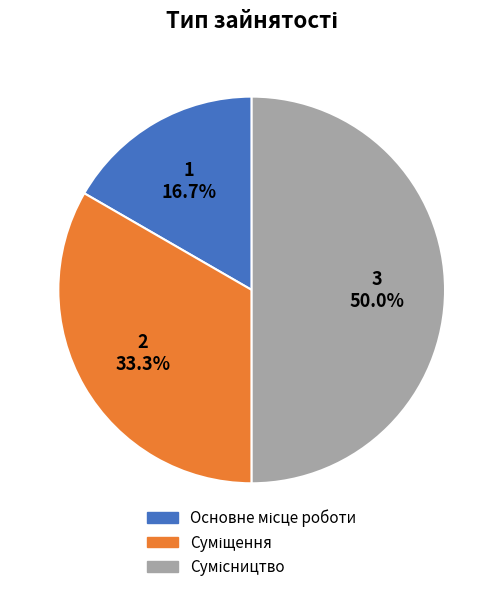

Count the number of slices in the pie.

3